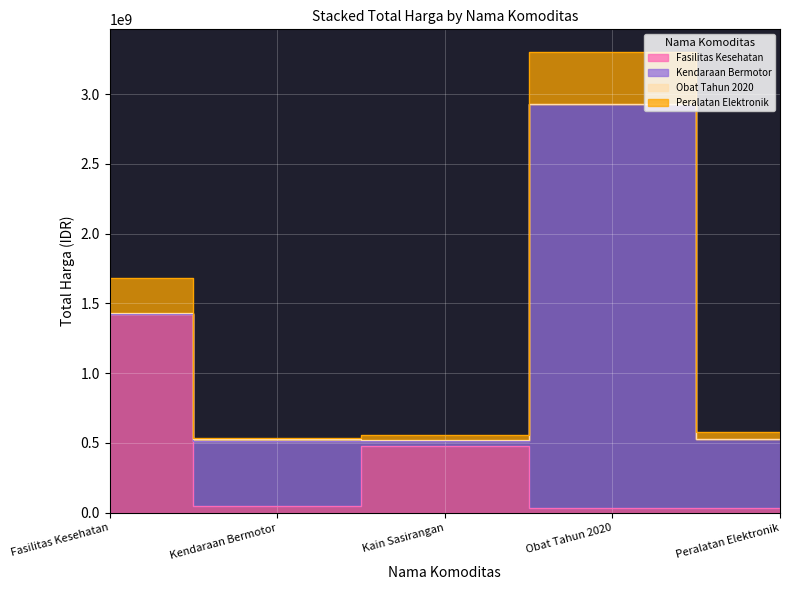

What is the label of the 1st point from the left?

Fasilitas Kesehatan